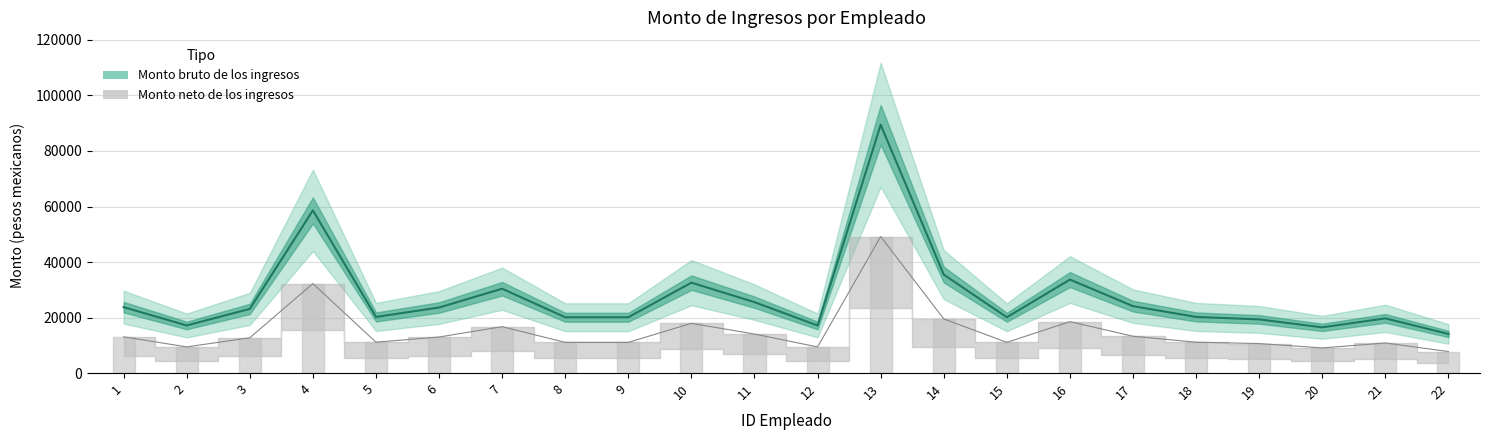

The value of Monto neto de los ingresos at 22 is 7749.4. True or false?

True